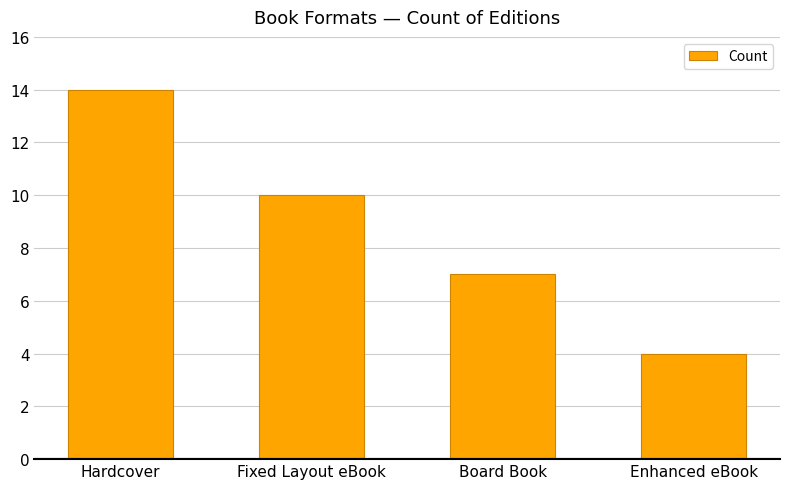

Reading left to right, what are all the values shown in this chart?

14	10	7	4